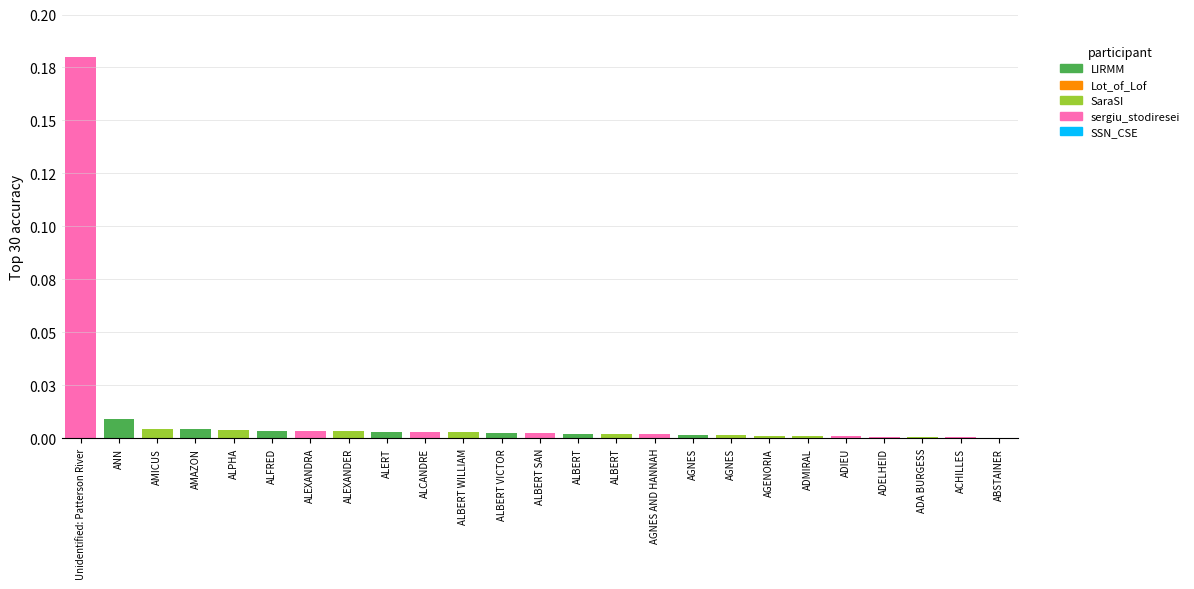

Rank the categories by value from highest to lowest.

Unidentified: Patterson River, ANN, AMICUS, AMAZON, ALPHA, ALFRED, ALEXANDRA, ALEXANDER, ALERT, ALCANDRE, ALBERT WILLIAM, ALBERT VICTOR, ALBERT SAN, ALBERT, ALBERT, AGNES AND HANNAH, AGNES, AGNES, AGENORIA, ADMIRAL, ADIEU, ADELHEID, ADA BURGESS, ACHILLES, ABSTAINER